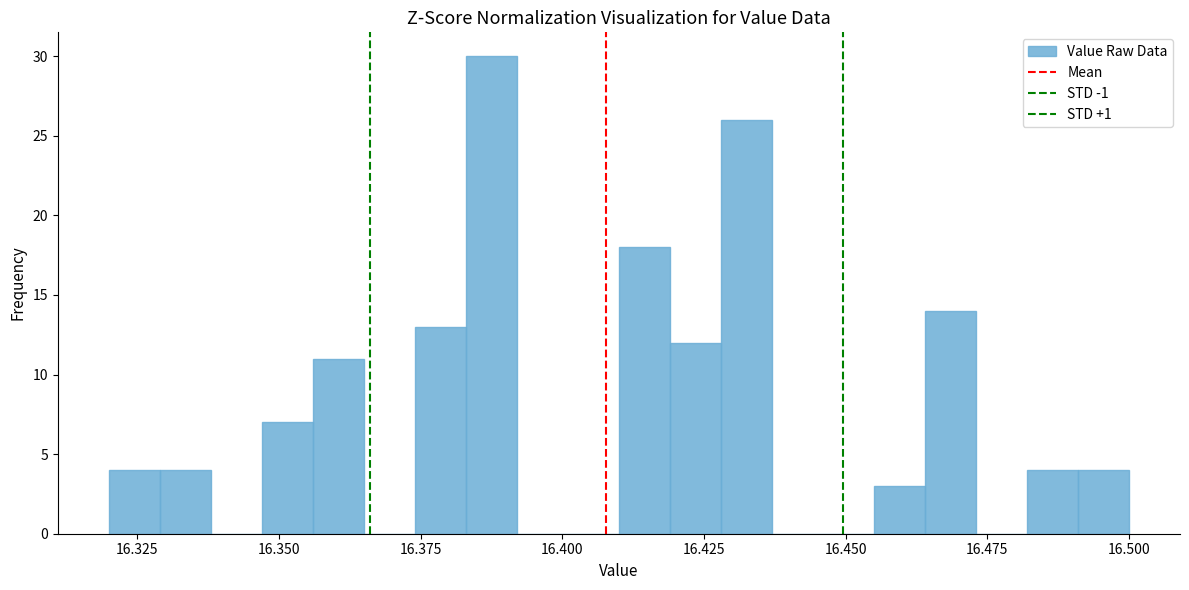

Around what value on the x-axis is the tallest bar? Give the approximate position of its centre, as read against the axis.

16.390